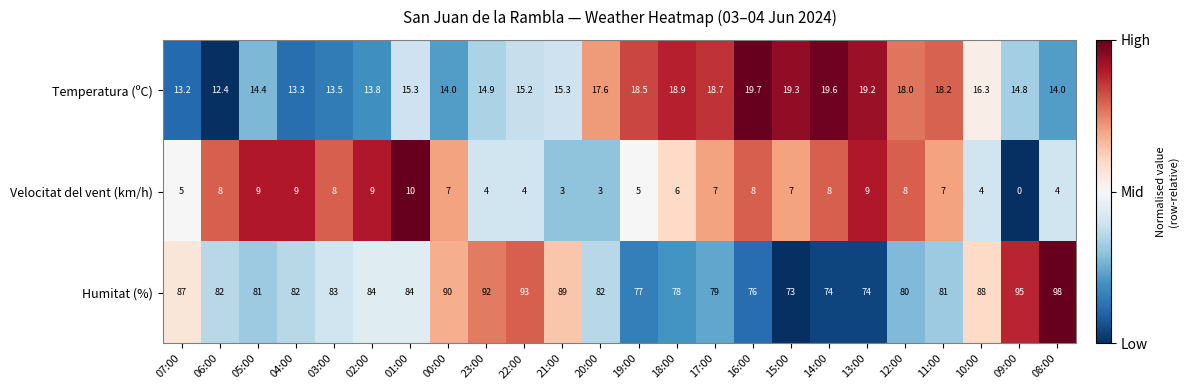

The value of Humitat (%) at 06:00 is 52.9. True or false?

False